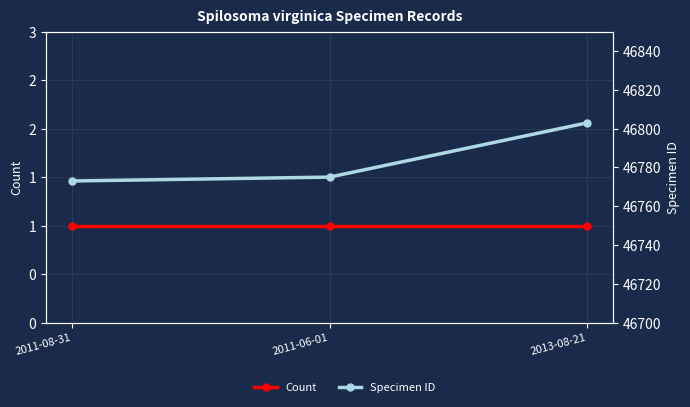

What is the label of the 3rd point from the left?

2013-08-21